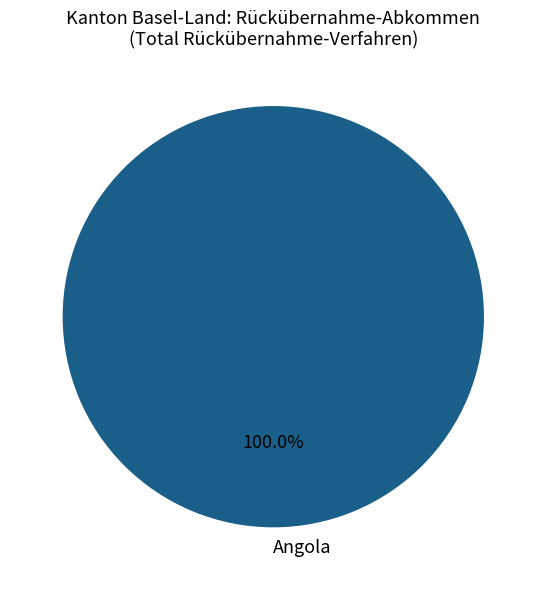

Is there any slice that represents more than half of the pie?

Yes